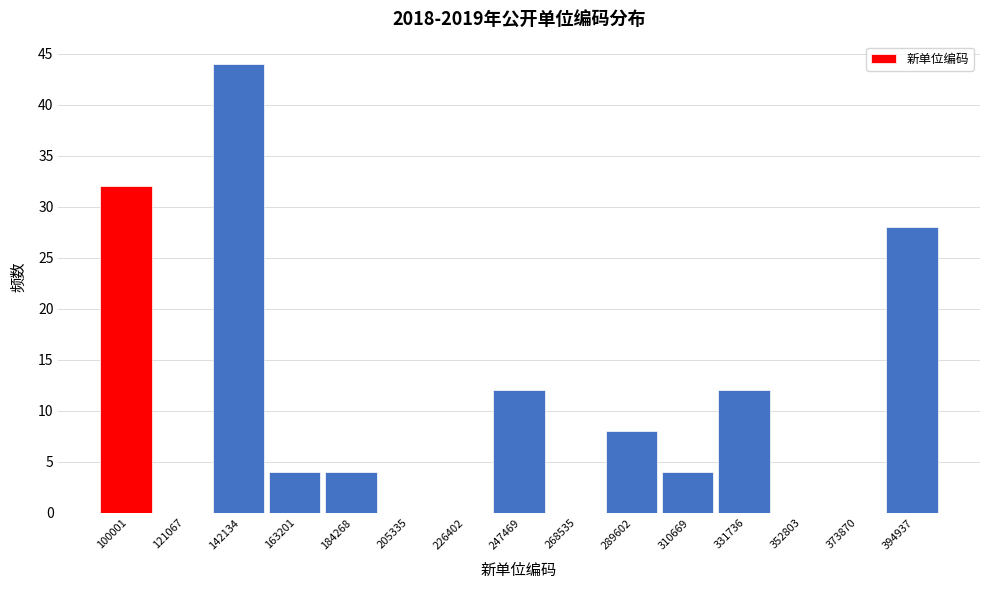

What is the sum of the values at 142134 and 310669?

48